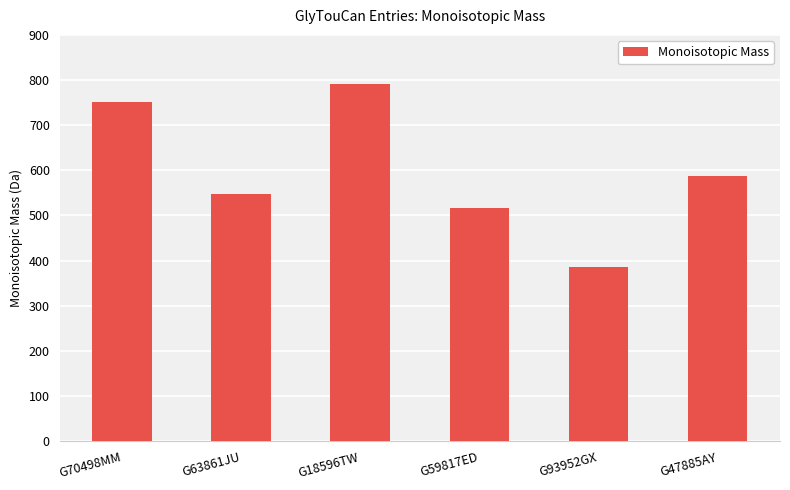

What is the difference between the maximum and minimum values?

406.2